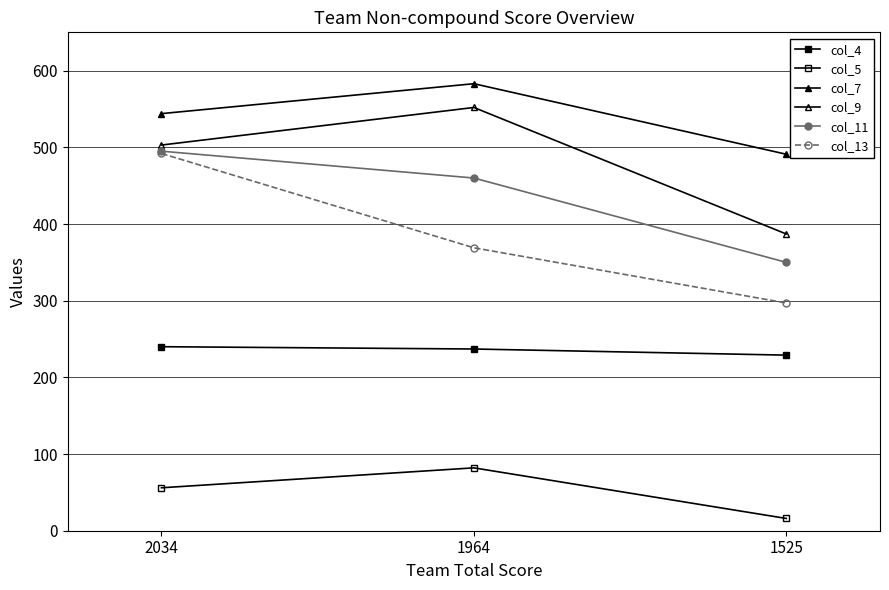

How many data points does each series have?

3